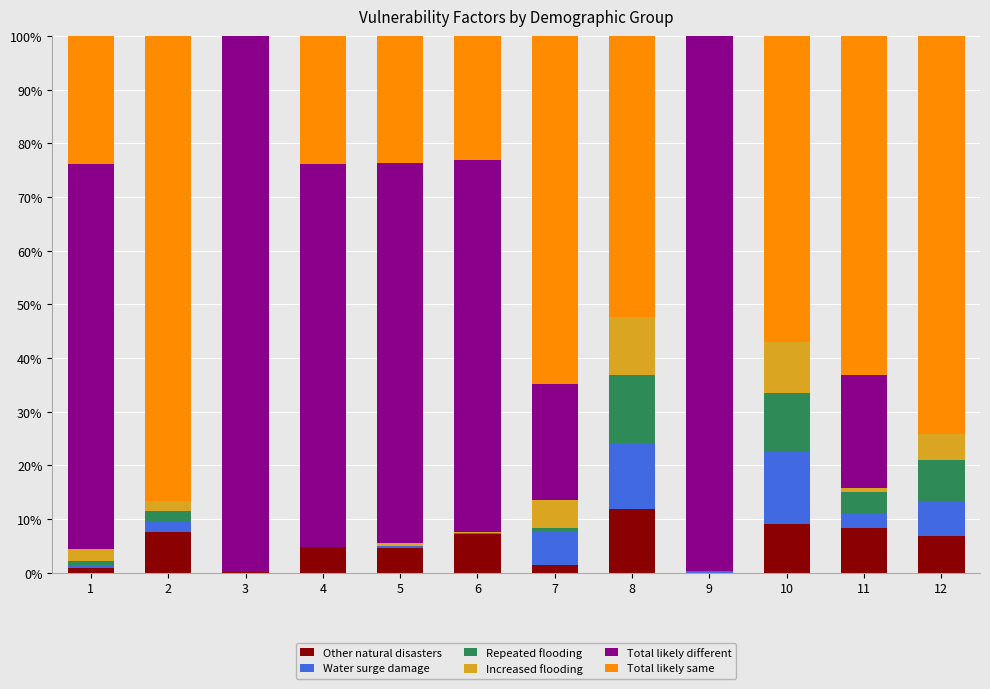

What is the maximum value for Other natural disasters?

11.8